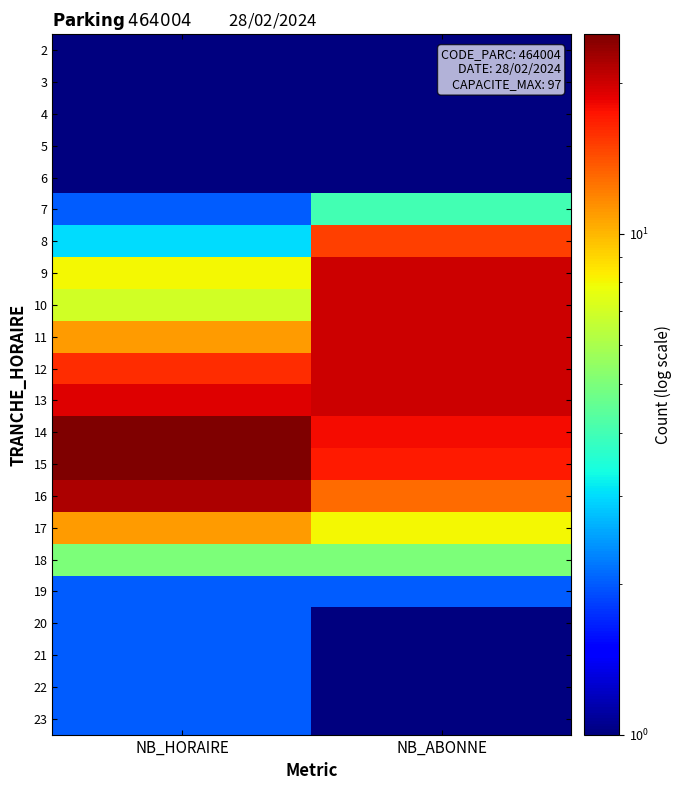

What is the difference between the highest and lowest values at NB_ABONNE?

19.5